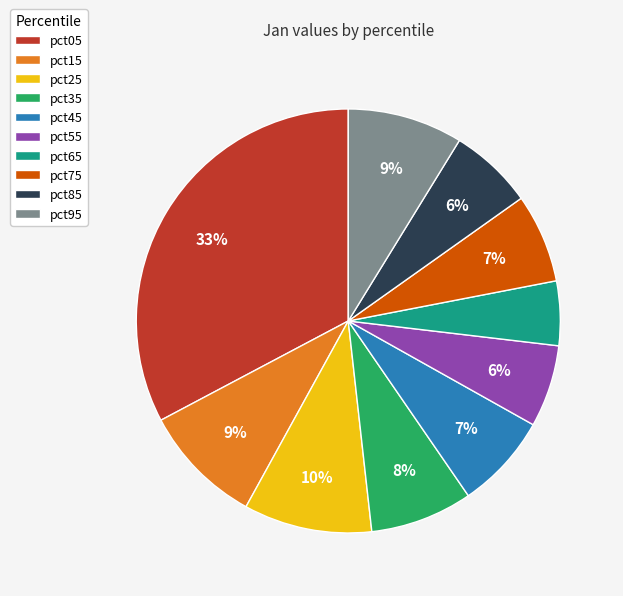

Which has a higher value, pct35 or pct55?

pct35